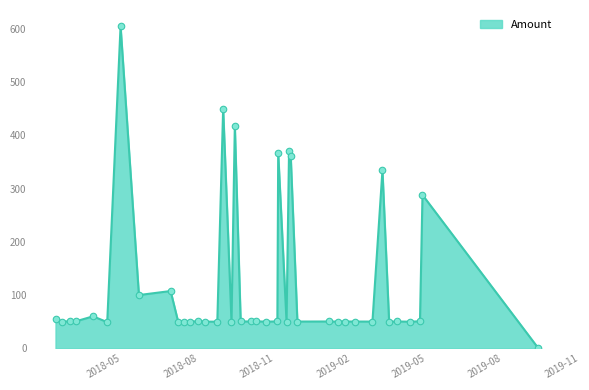

What is the greatest value displayed?

605.2